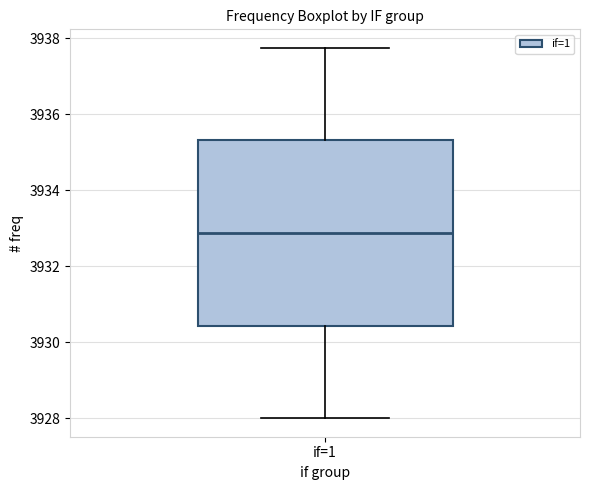

Where does the lower whisker of the box for if=1 end on the y-axis? The values are not printed on the chart, so give them approximately, as read against the axis.

3928.0